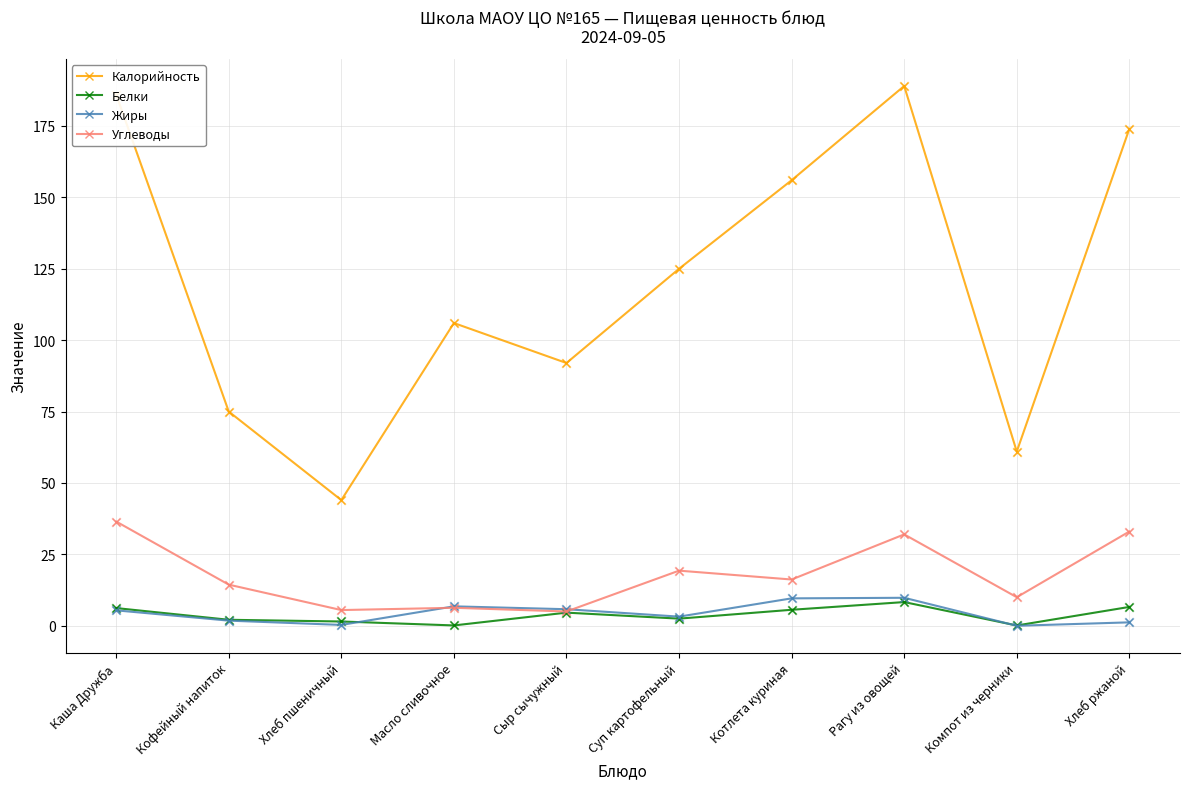

Between Масло сливочное and Рагу из овощей, which series saw the biggest shift?

Калорийность